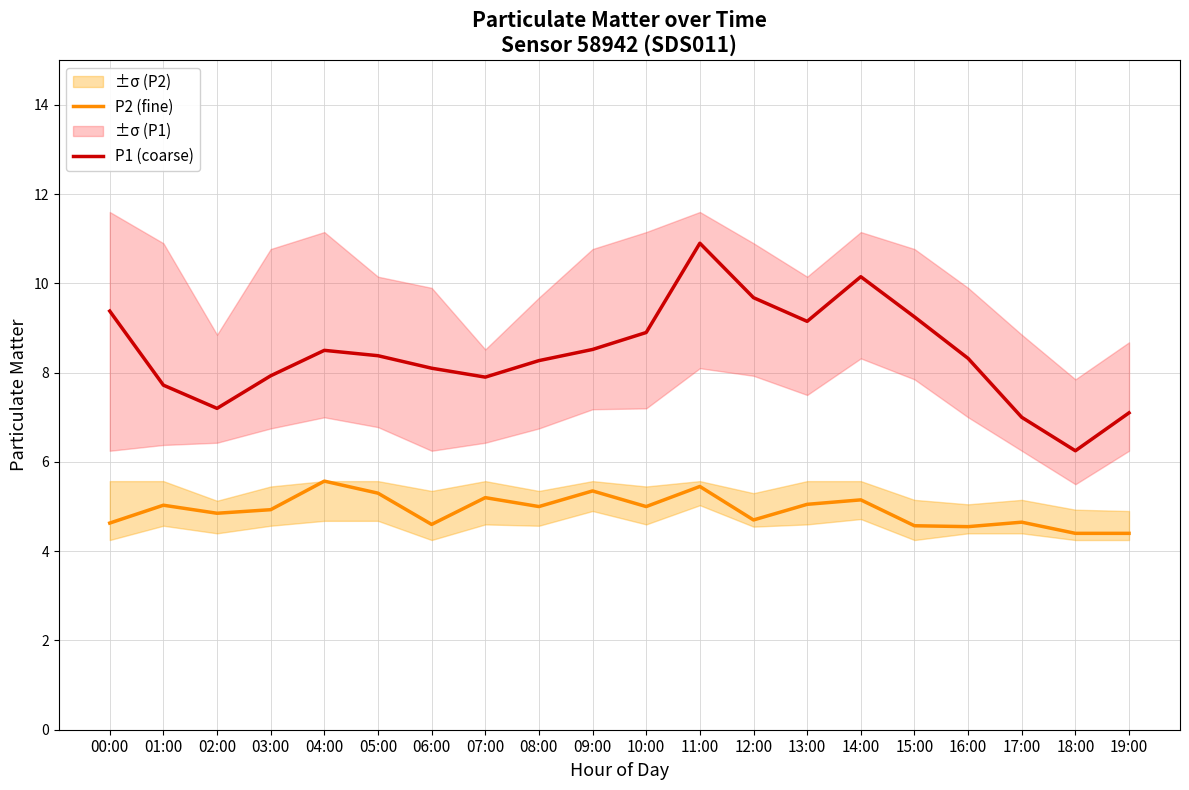

The P2 (fine) series shows 4.4 at 18:00. True or false?

True